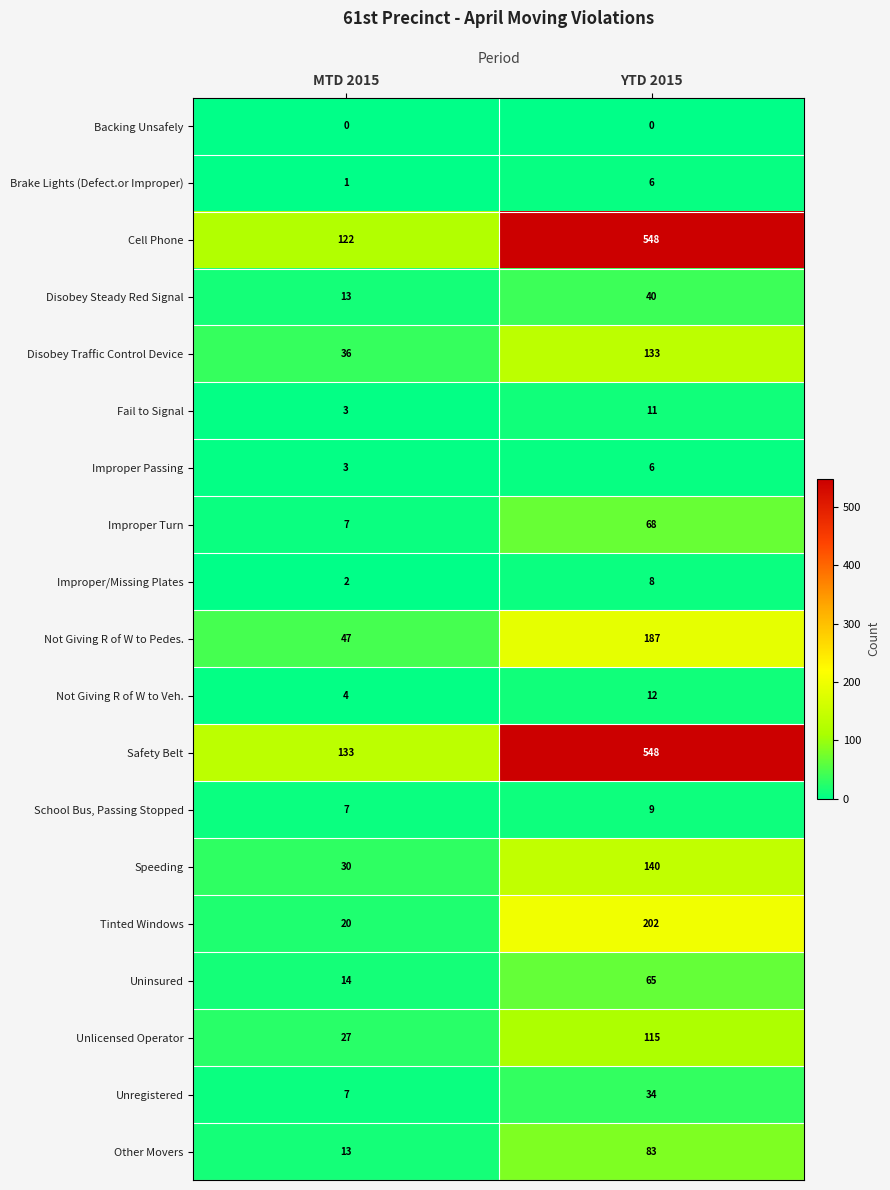

Between MTD 2015 and YTD 2015, which series saw the biggest shift?

Cell Phone